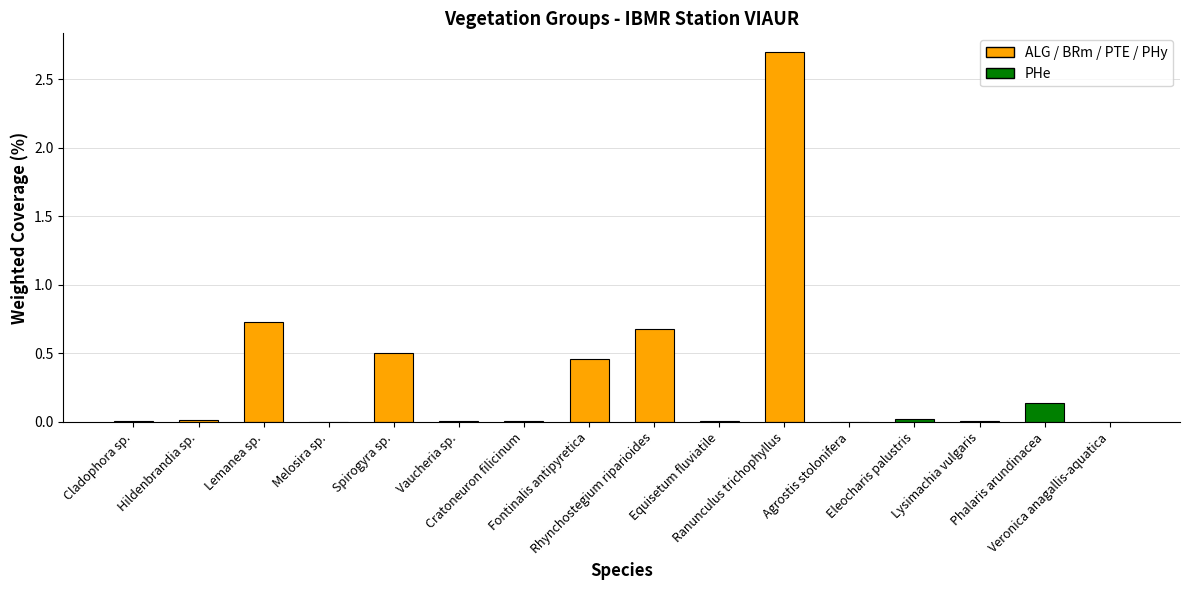

What is the greatest value displayed?

2.7